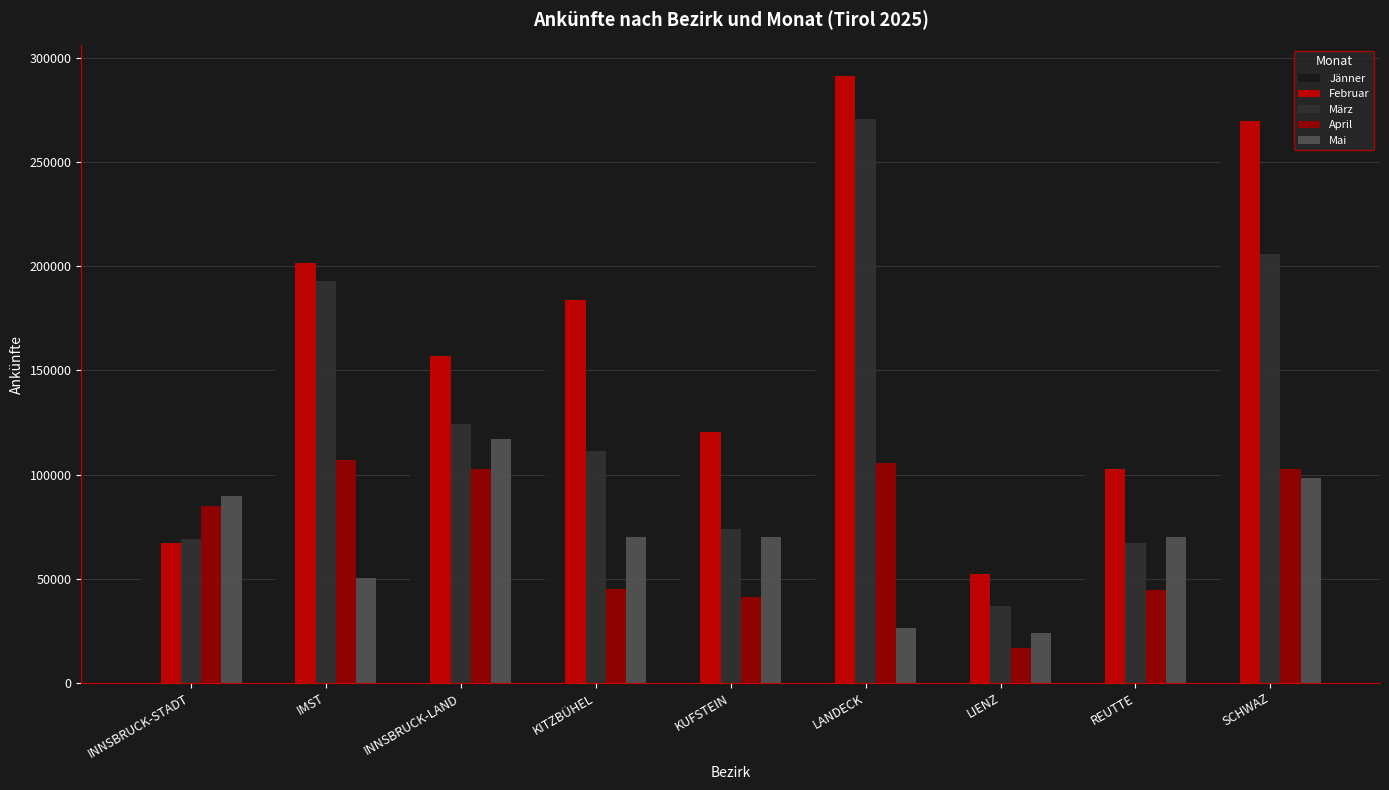

Rank the series by their maximum value, from highest to lowest.

Februar, Jänner, März, Mai, April